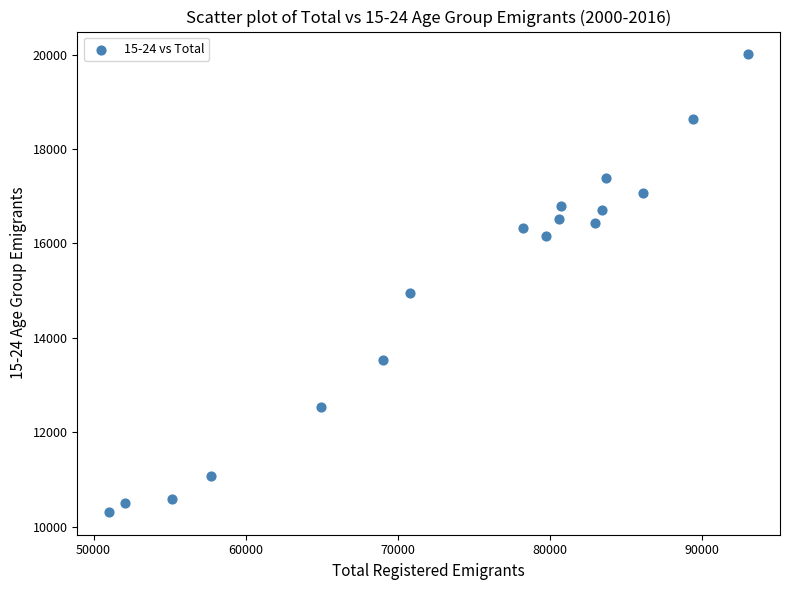

What Y value in the scatter plot is closest to 15160?

14959